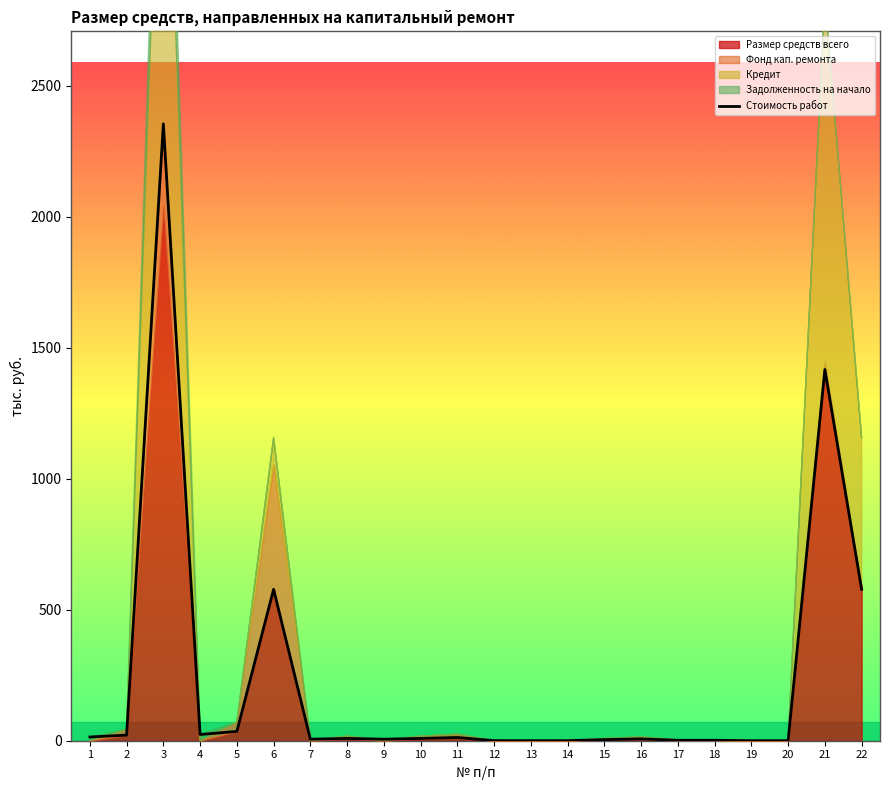

Which category has the highest value across all series?

3